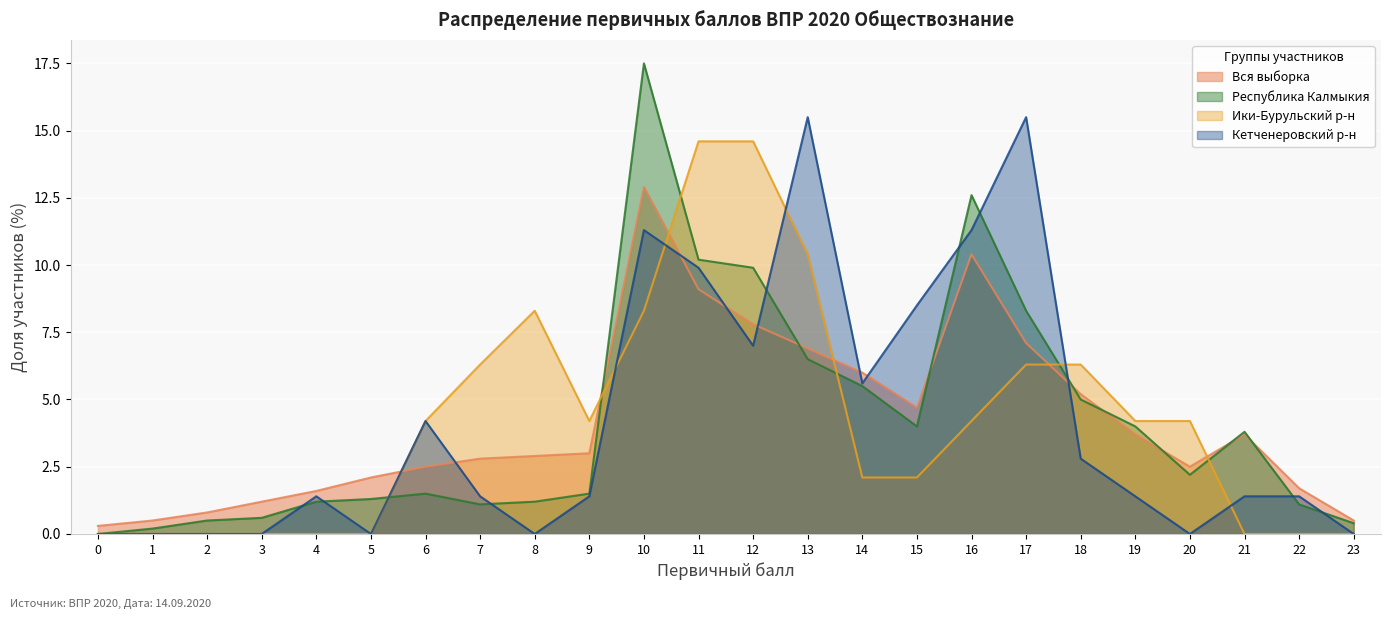

How many lines are shown in the chart?

4